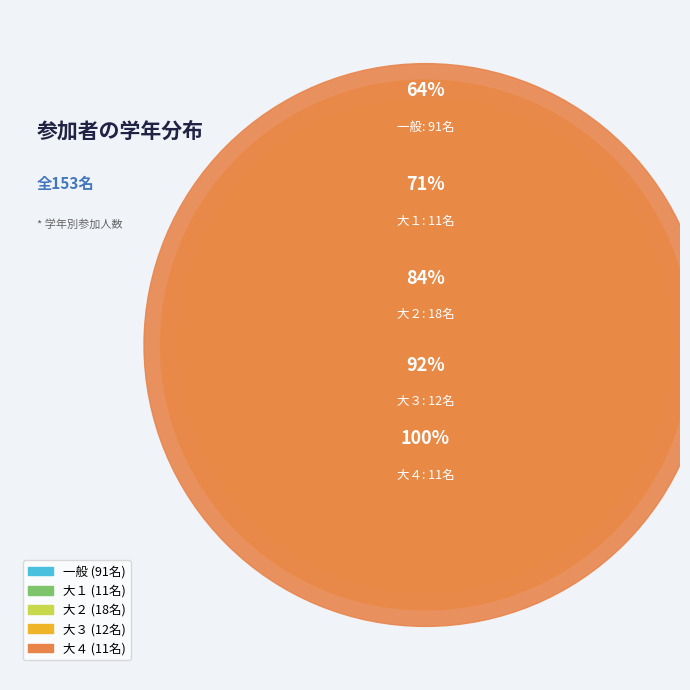

How many segments does this pie chart have?

5